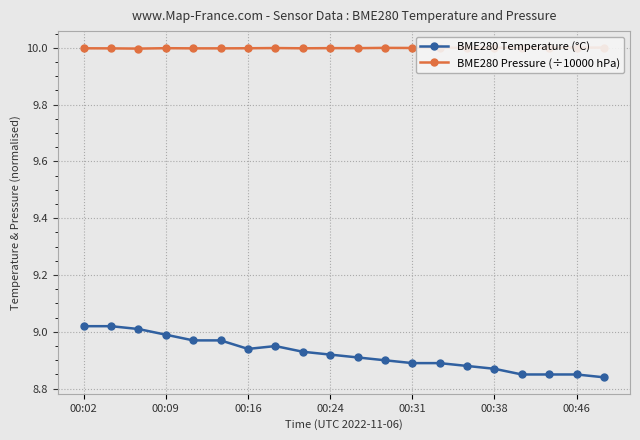

Is it true that BME280 Temperature (°C) equals 8.9 at 00:31?

True